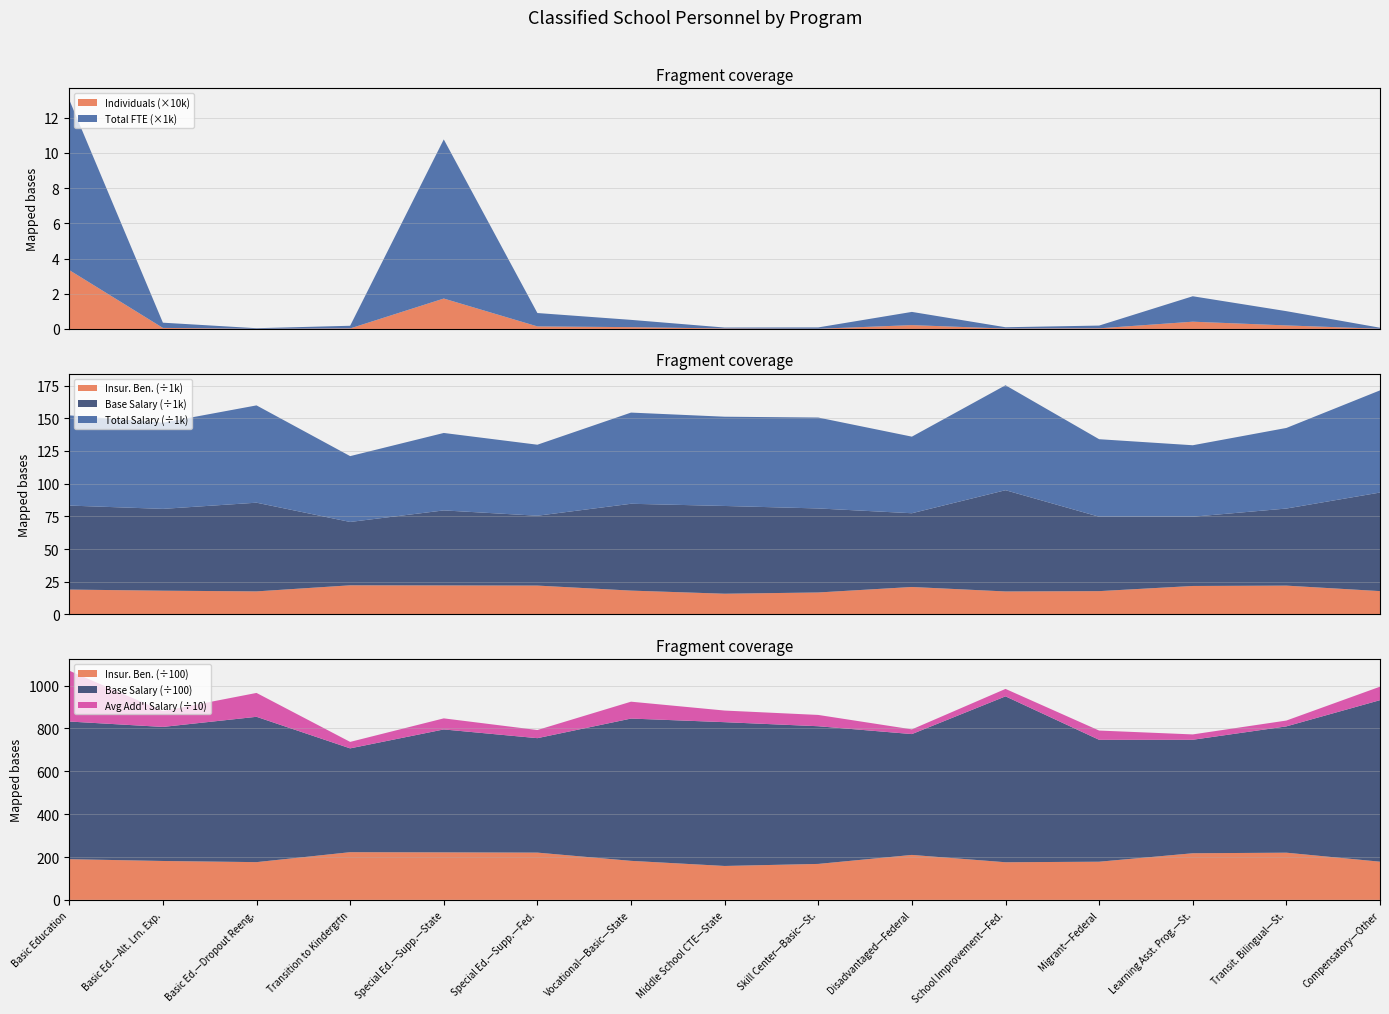

Reading right to left, list all the values displayed in this chart.

Individuals: 124.0	2011.0	4125.0	366.0	218.0	2182.0	111.0	264.0	1035.0	1449.0	17273.0	297.0	63.0	597.0	33434.0
Avg Add'l Salary: 629.0	272.0	250.0	432.0	347.0	220.0	527.0	542.0	788.0	380.0	517.0	302.0	1114.0	739.0	2371.0
Total FTE: 58.3	809.4	1445.0	155.8	75.8	750.2	77.3	53.8	412.9	760.0	9035.7	151.7	36.1	297.0	9668.8
Base Salary: 75360.0	58932.0	52951.0	56876.0	77408.0	56381.0	64241.0	67089.0	66386.0	53400.0	57352.0	48436.0	67808.0	62543.0	64222.0
Total Salary: 78112.0	61608.0	54638.0	59273.0	80243.0	58556.0	69501.0	68240.0	69712.0	54296.0	59213.0	50335.0	74394.0	65864.0	68973.0
Insur. Ben.: 17824.0	22019.0	21751.0	17808.0	17559.0	20977.0	16779.0	15826.0	18211.0	22053.0	22170.0	22255.0	17612.0	18152.0	18994.0